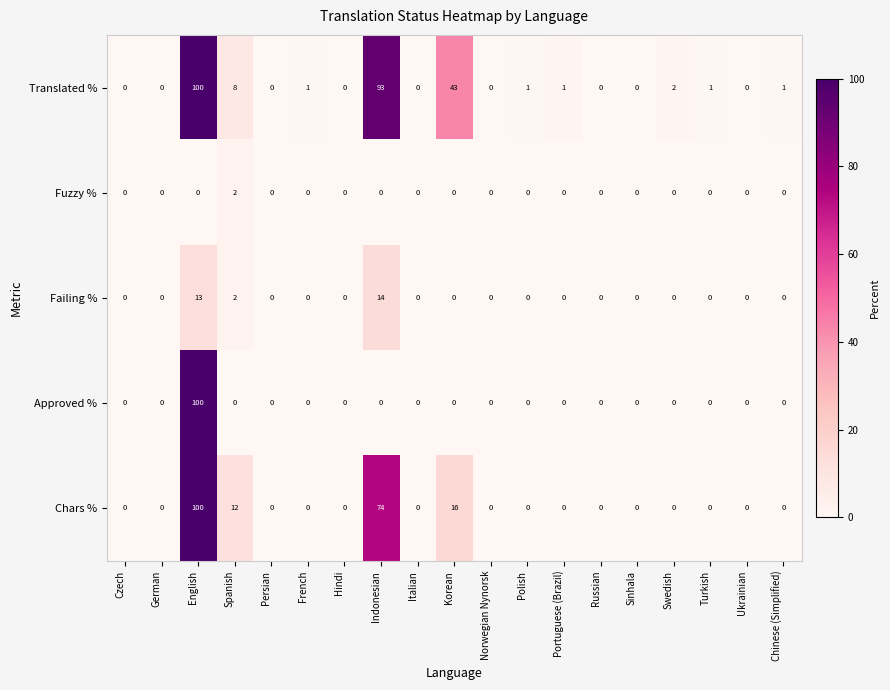

Which series has the largest total across all categories?

Translated %